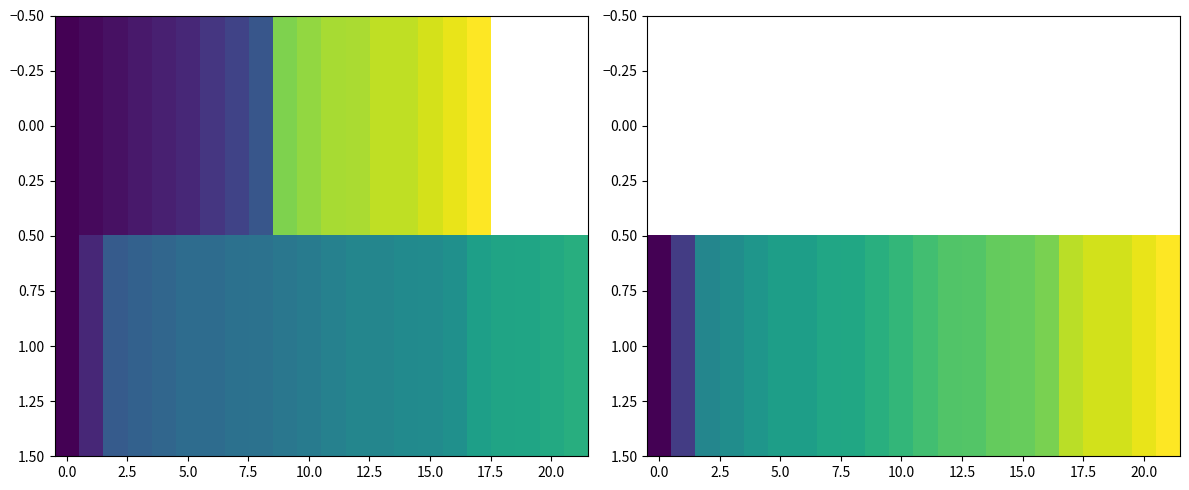

How many distinct data groups are displayed?

2